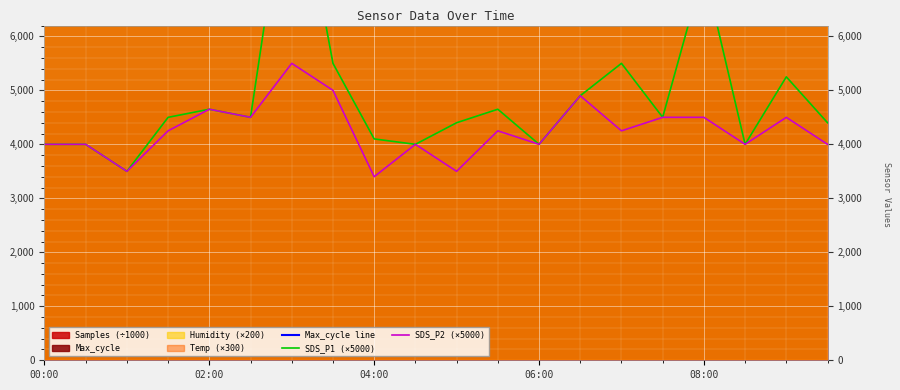

What position from the left is 06:00?

4